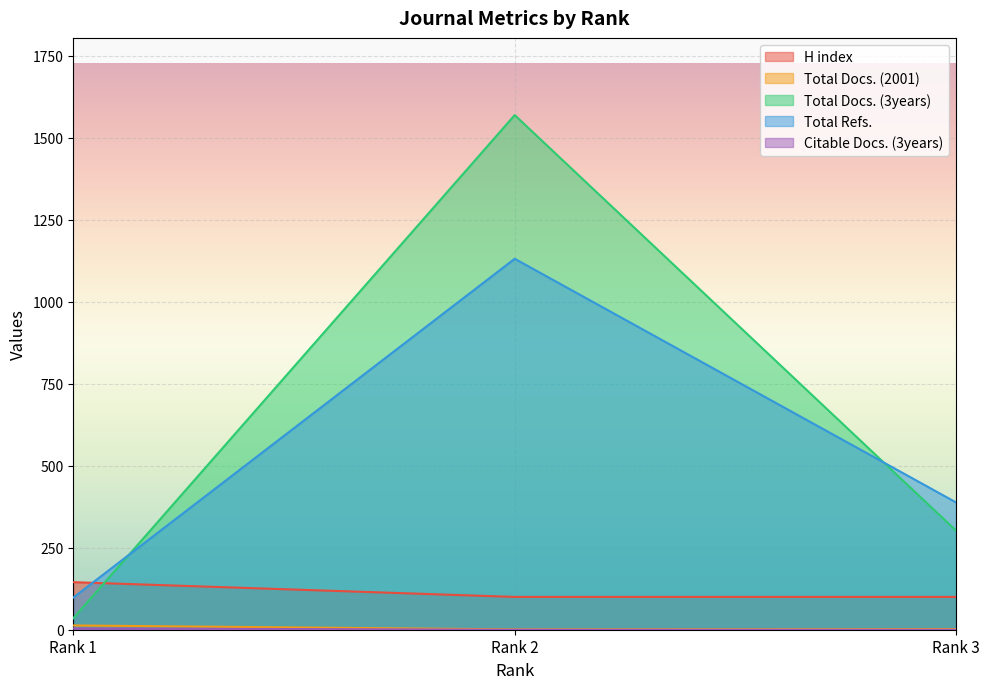

How many values in the Total Docs. (2001) series are below 2?

1